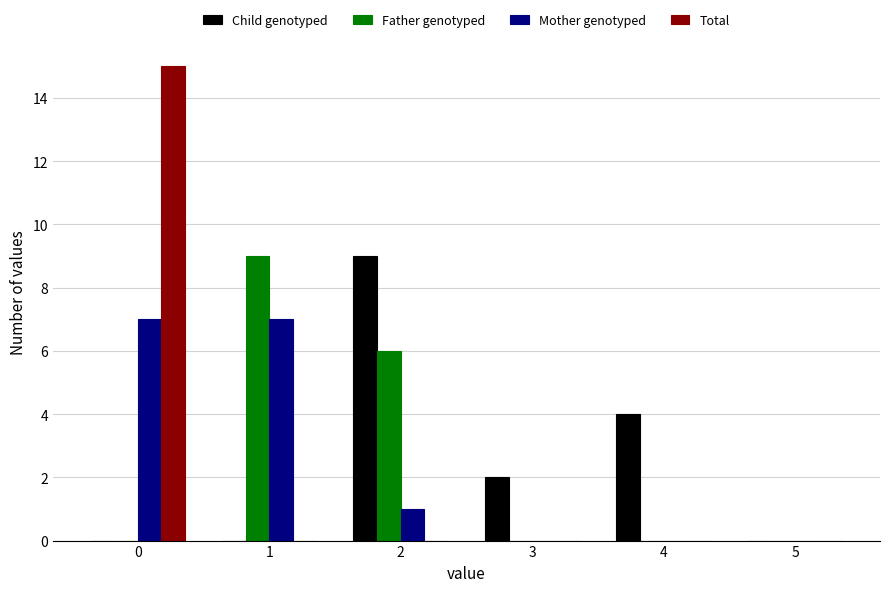

Which series has the widest spread of values?

Total